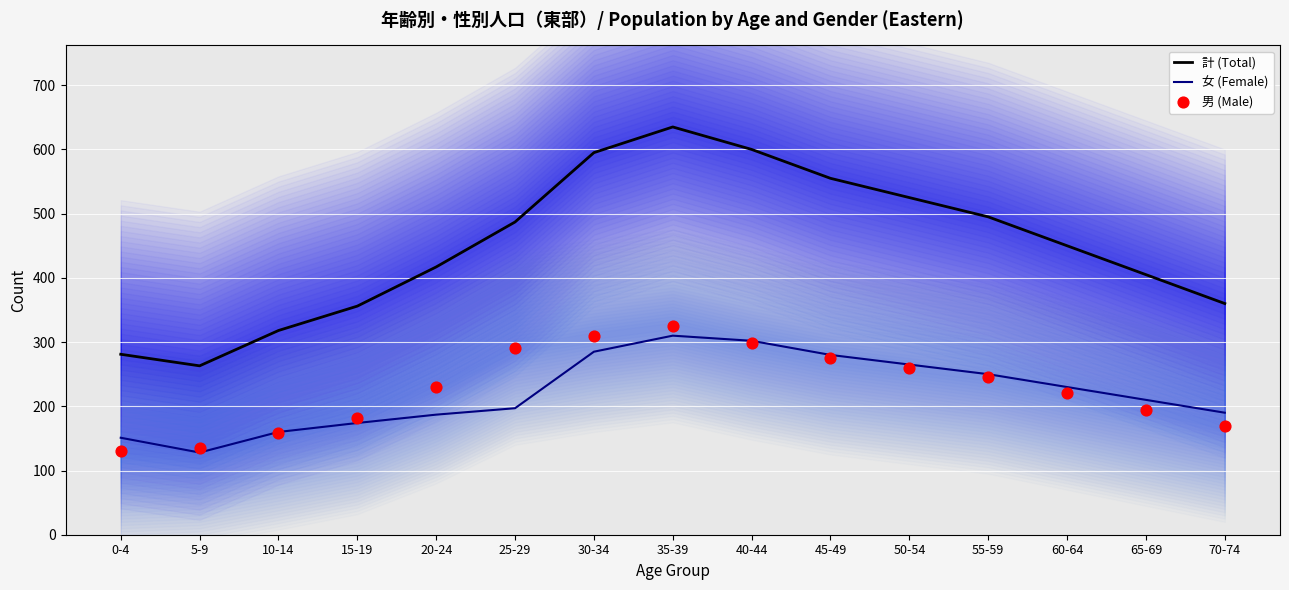

What is the total value across all series at 15-19?

712